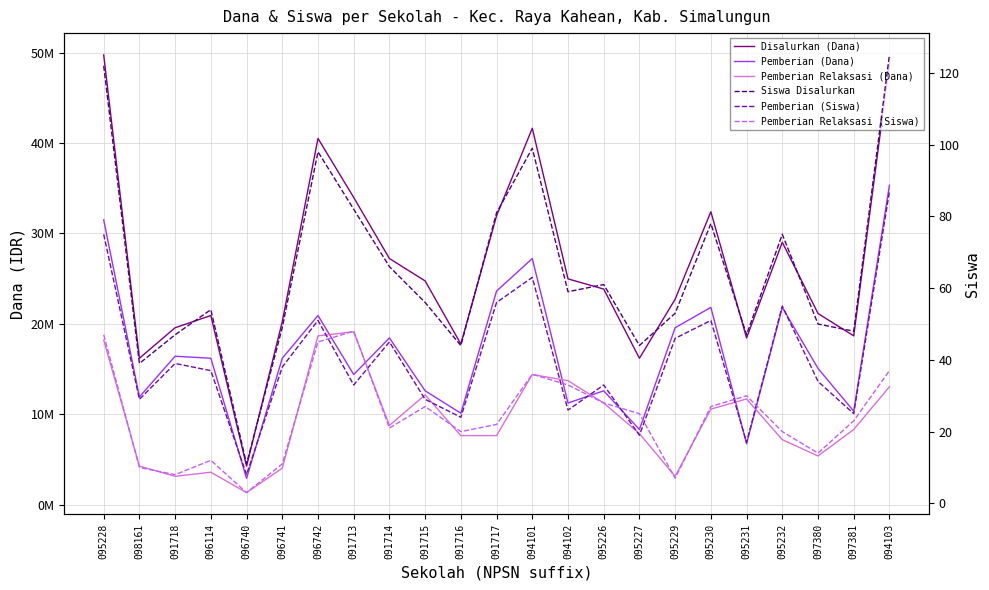

The Disalurkan (Dana) series shows 16200000 at 095227. True or false?

True